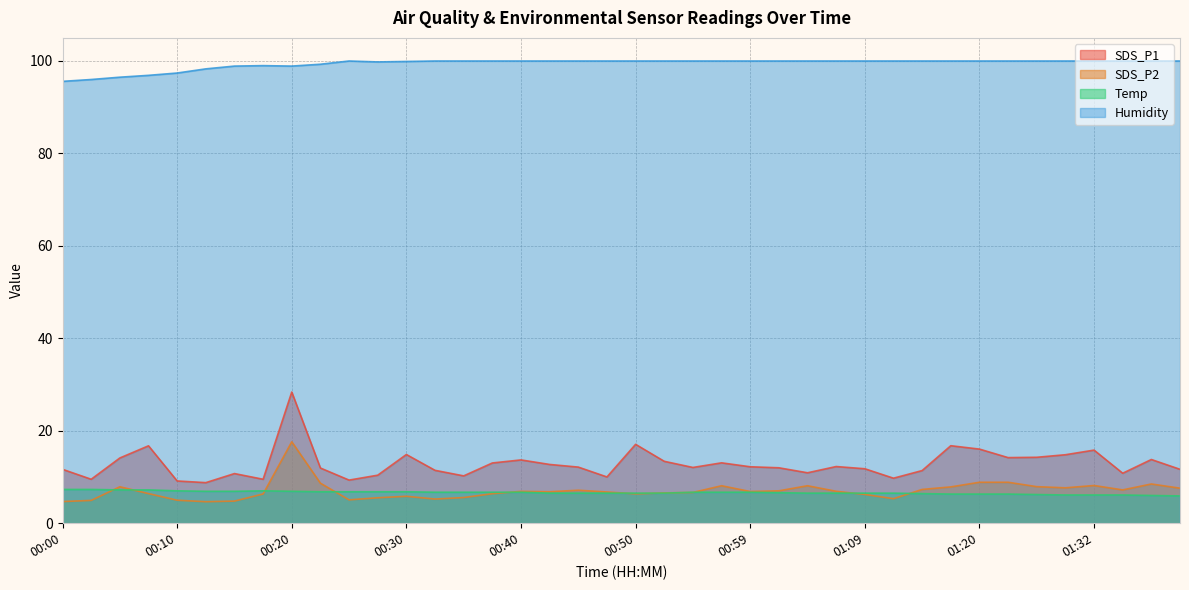

What is the label of the 33rd point from the left?

01:20